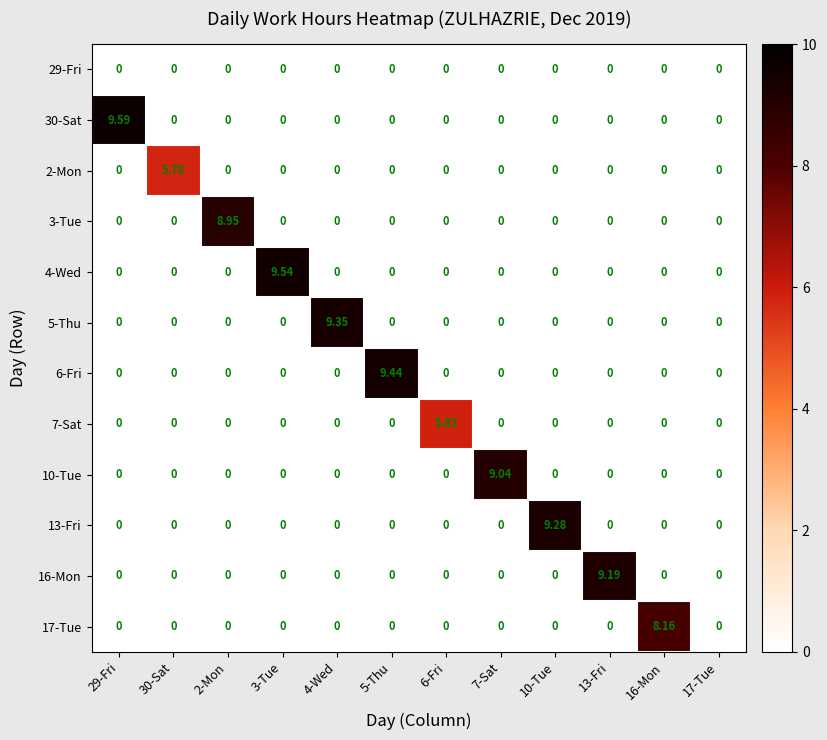

Rank the series at 2-Mon from highest to lowest value.

3-Tue, 29-Fri, 30-Sat, 2-Mon, 4-Wed, 5-Thu, 6-Fri, 7-Sat, 10-Tue, 13-Fri, 16-Mon, 17-Tue